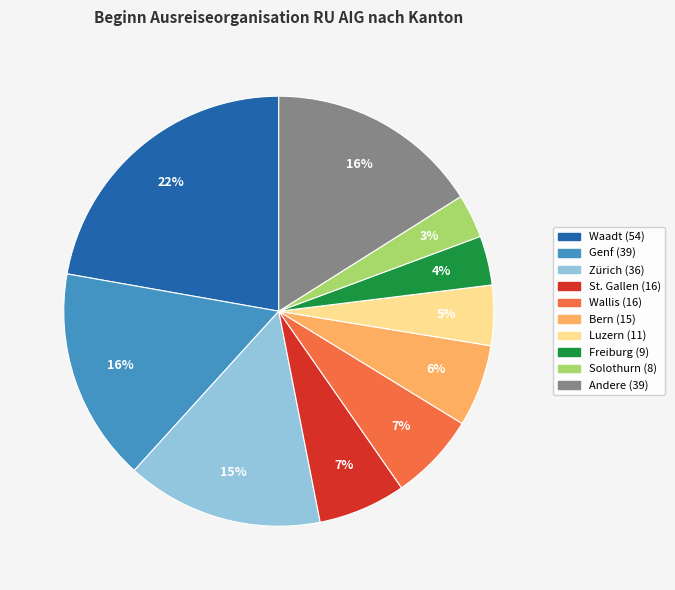

Is there a majority slice in this chart?

No